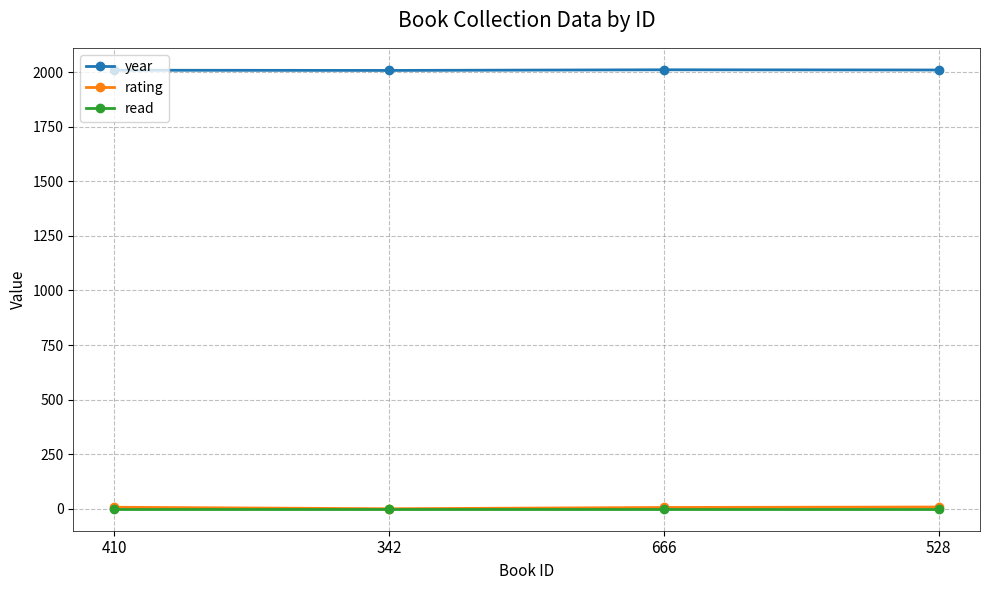

At how many categories does at least one series exceed 1102?

4